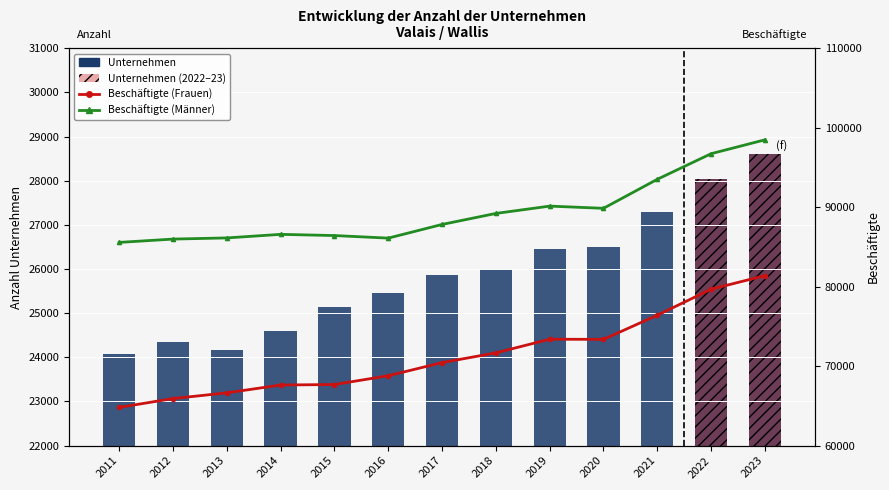

How many data points does each series have?

13